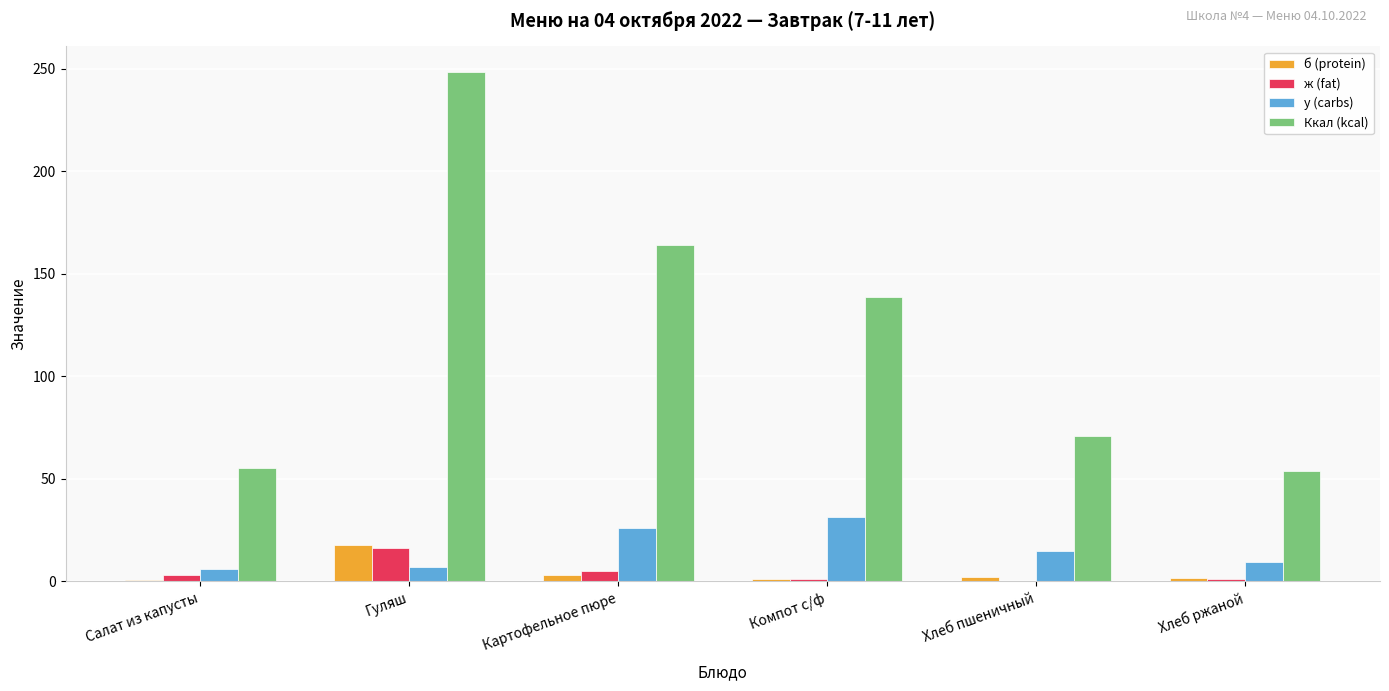

What is the total value across all series at Хлеб ржаной?

66.2